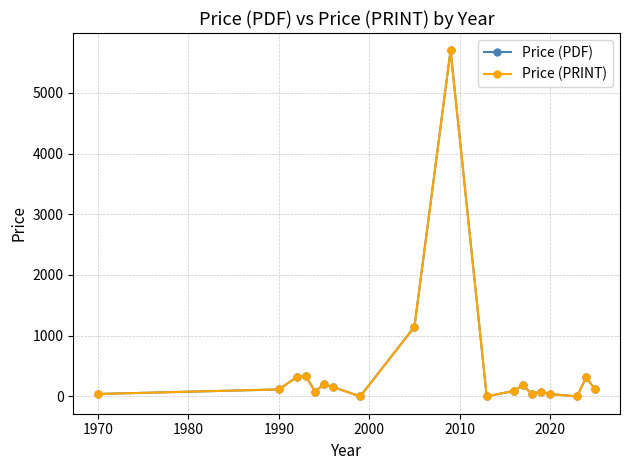

True or false: Price (PDF) and Price (PRINT) intersect in this chart.

False